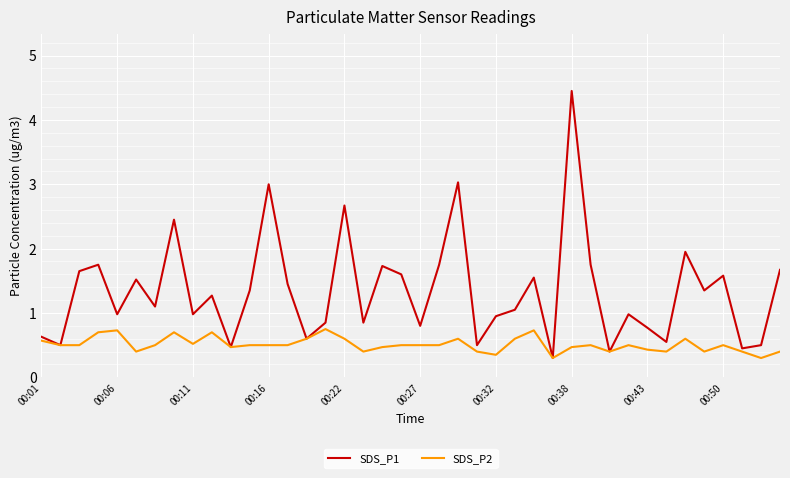

What is the minimum value for SDS_P2?

0.3